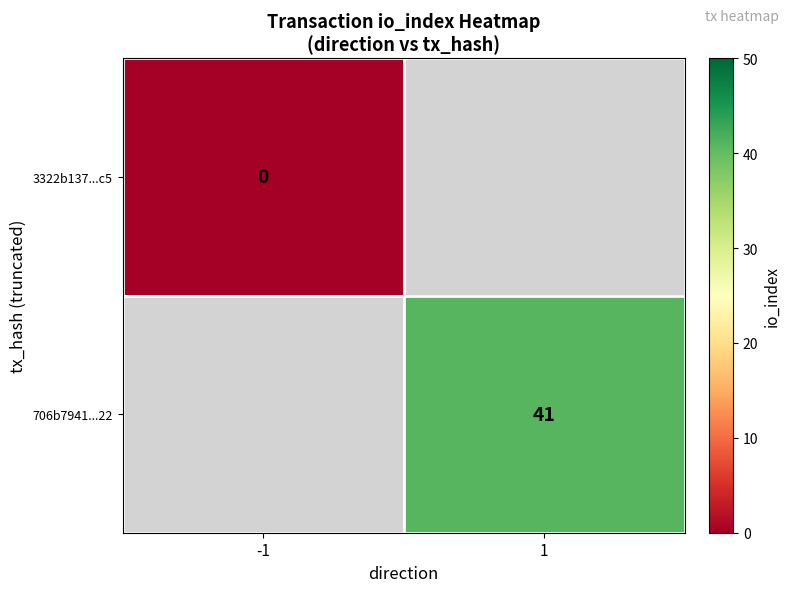

How many positive values does the 706b7941...22 series have?

1